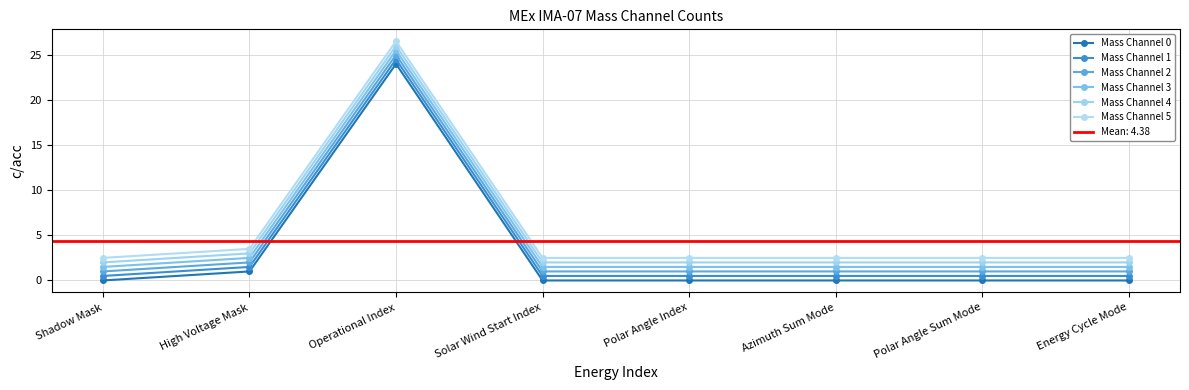

What are all the series names shown in the legend?

Mass Channel 0, Mass Channel 1, Mass Channel 2, Mass Channel 3, Mass Channel 4, Mass Channel 5